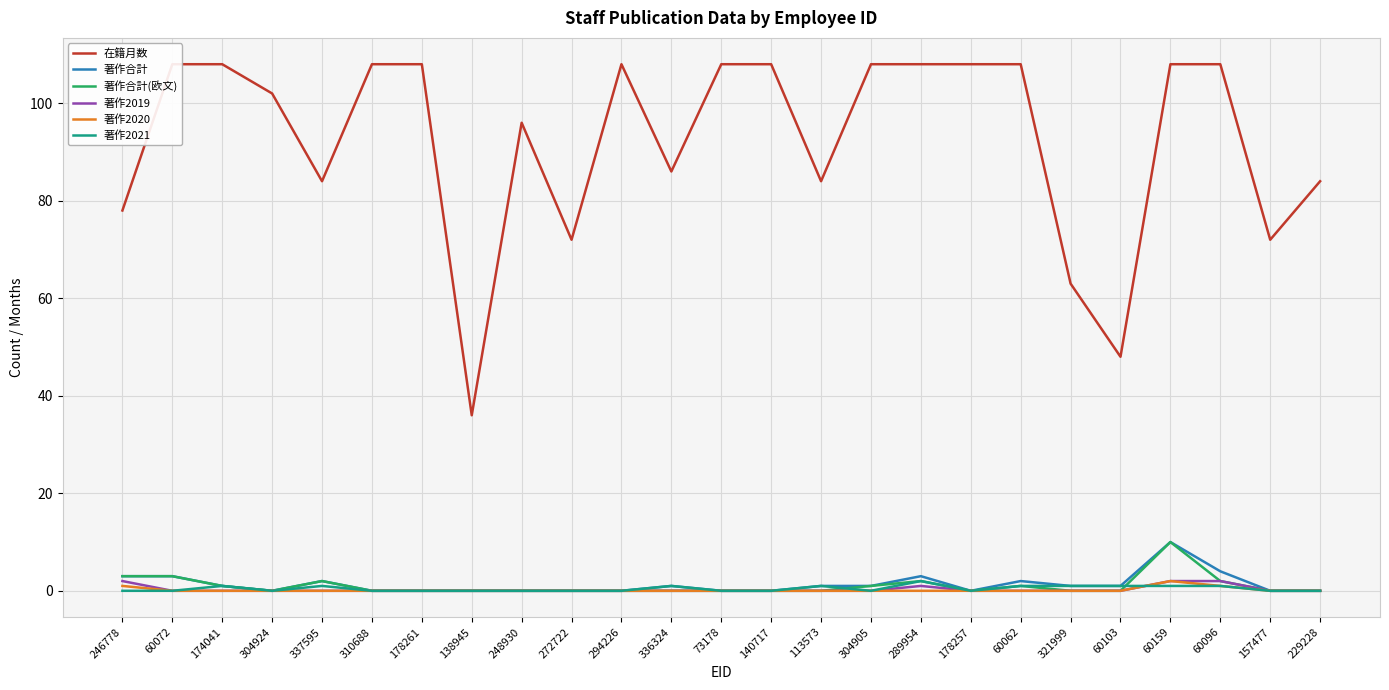

At which category does the chart reach its minimum across all series?

304924